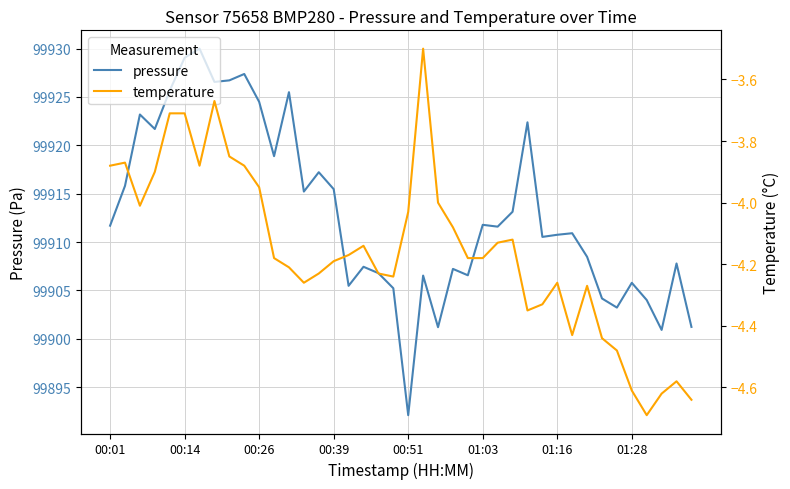

How many categories are shown in the chart?

40